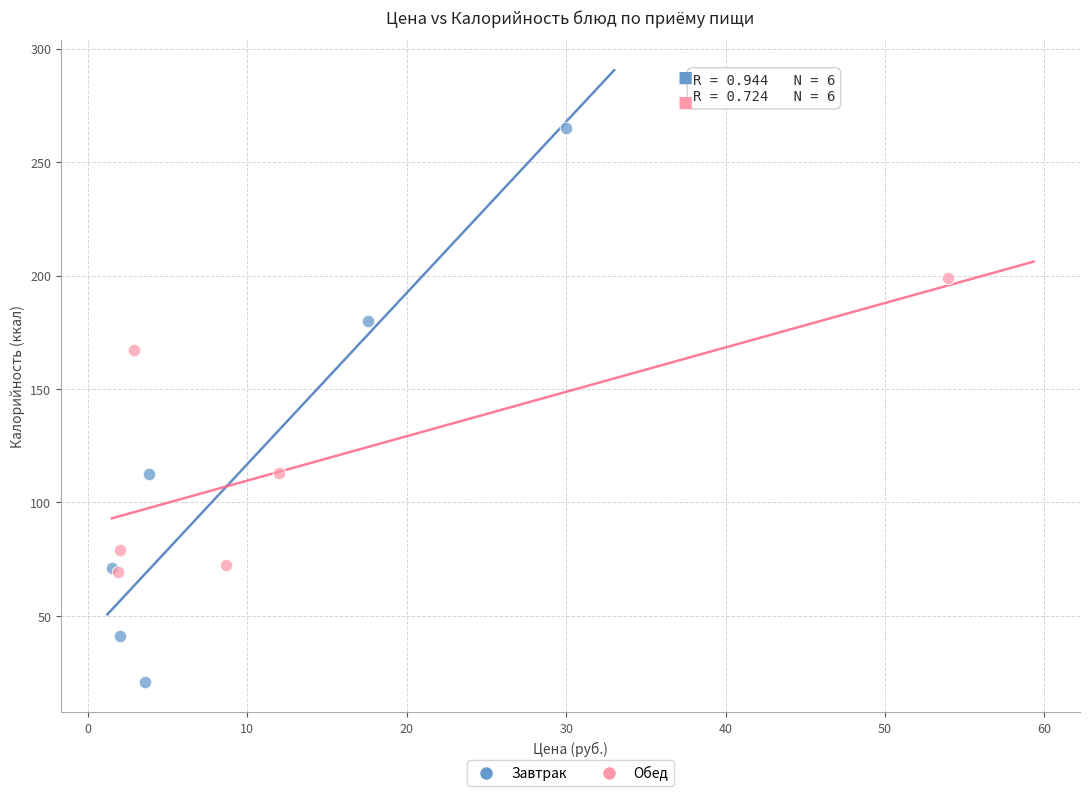

Which series has the widest spread of Y values?

Завтрак